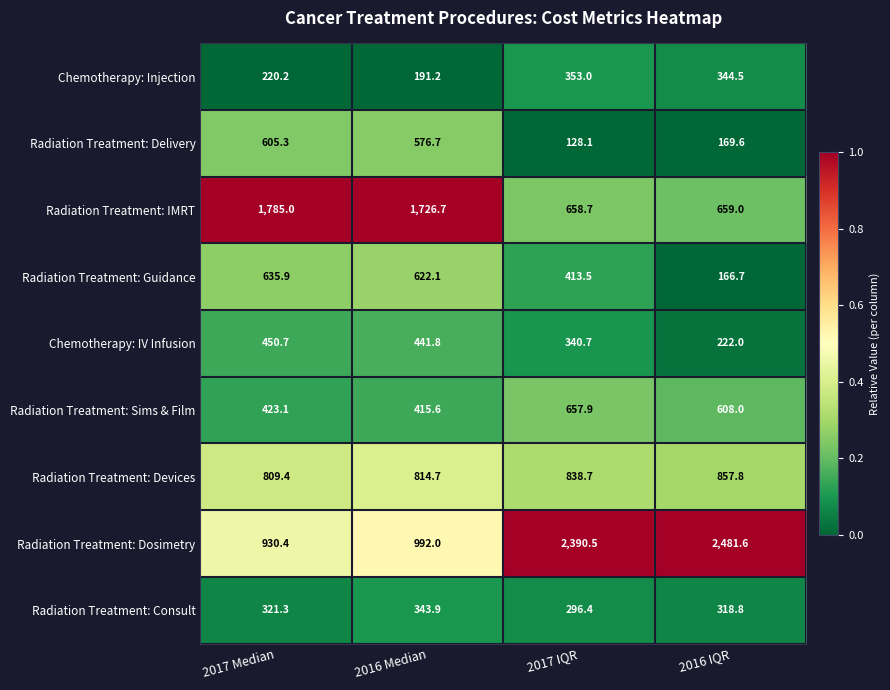

At which label does Radiation Treatment: Sims & Film first exceed 608?

2017 IQR